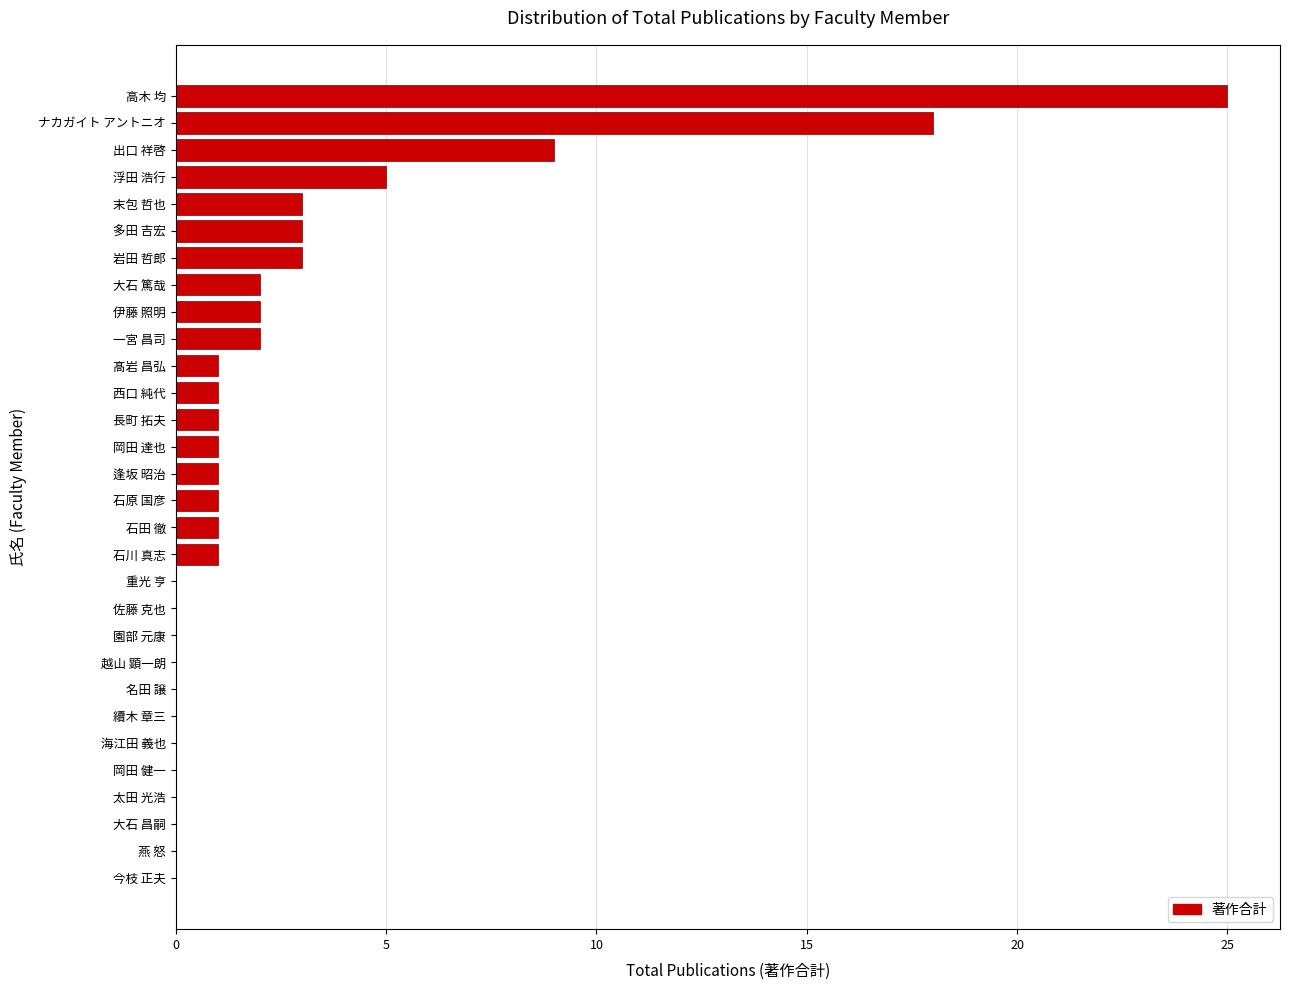

Reading bottom to top, what are all the values shown in this chart?

今枝 正夫=0	燕 怒=0	大石 昌嗣=0	太田 光浩=0	岡田 健一=0	海江田 義也=0	續木 章三=0	名田 譲=0	越山 顕一朗=0	園部 元康=0	佐藤 克也=0	重光 亨=0	石川 真志=1	石田 徹=1	石原 国彦=1	逢坂 昭治=1	岡田 達也=1	長町 拓夫=1	西口 純代=1	髙岩 昌弘=1	一宮 昌司=2	伊藤 照明=2	大石 篤哉=2	岩田 哲郎=3	多田 吉宏=3	末包 哲也=3	浮田 浩行=5	出口 祥啓=9	ナカガイト アントニオ=18	高木 均=25